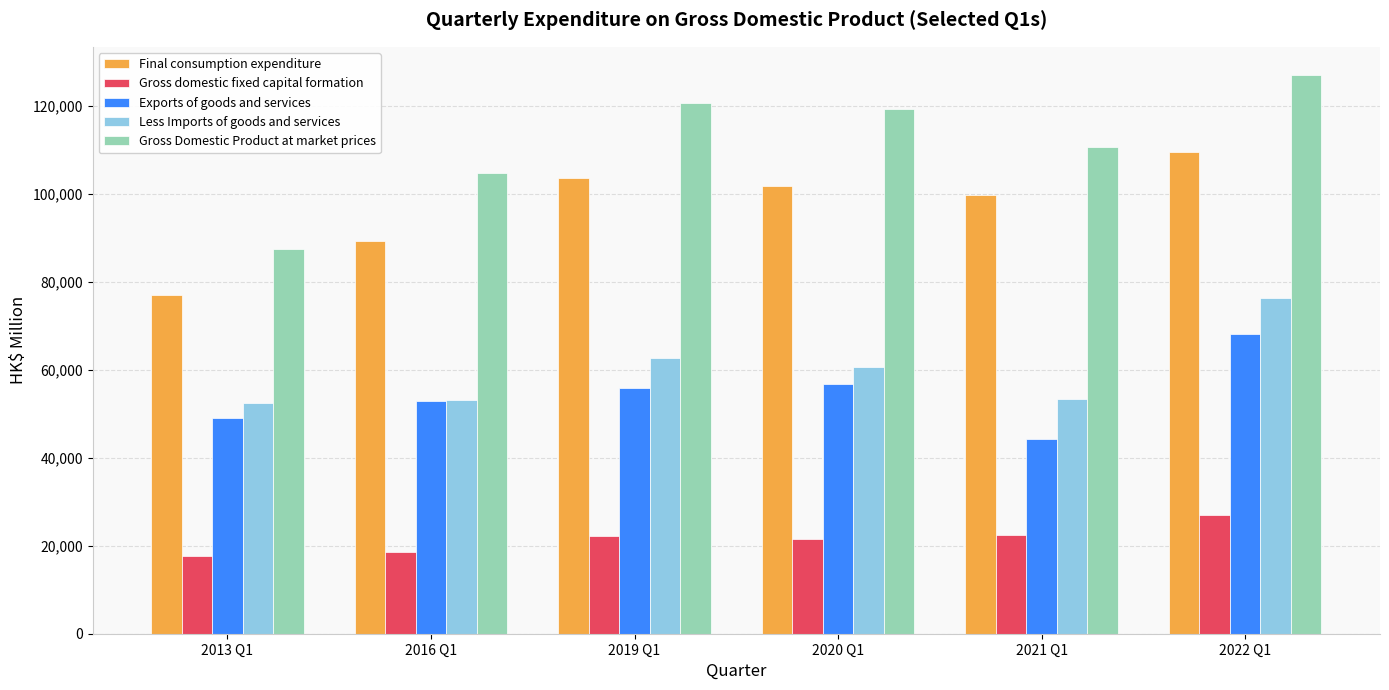

What is the difference between the highest and lowest values at 2019 Q1?

98489